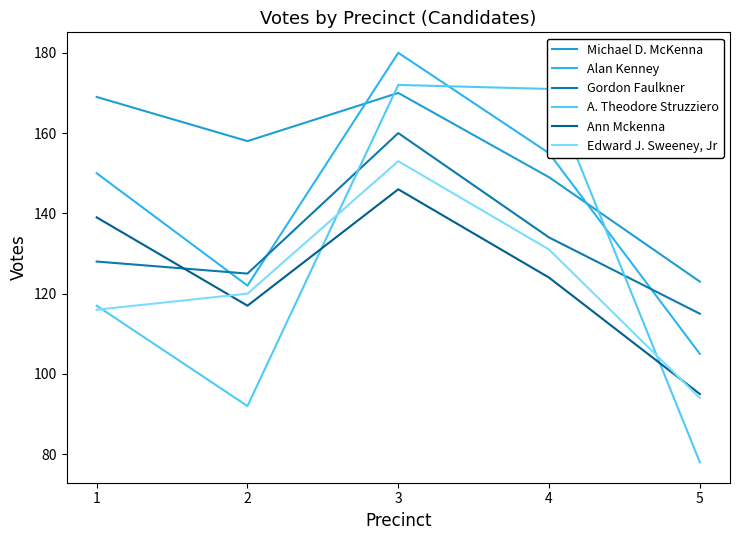

True or false: Ann Mckenna and Michael D. McKenna intersect in this chart.

False